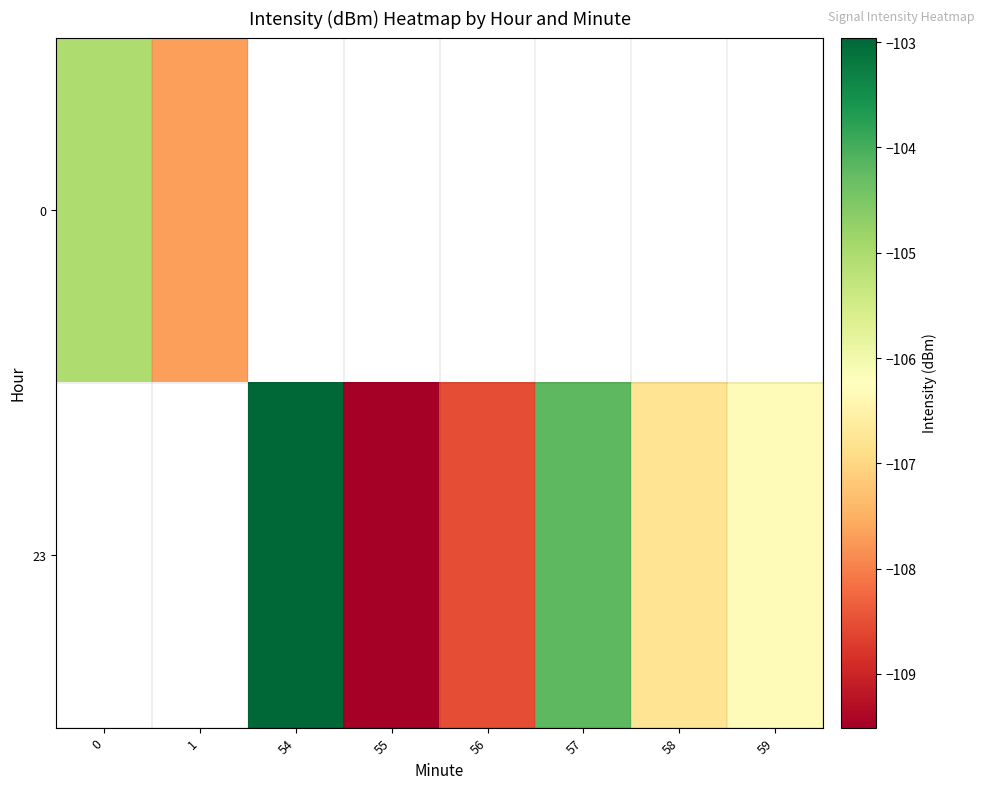

Rank the categories by 0 value from highest to lowest.

0, 1, 54, 55, 56, 57, 58, 59